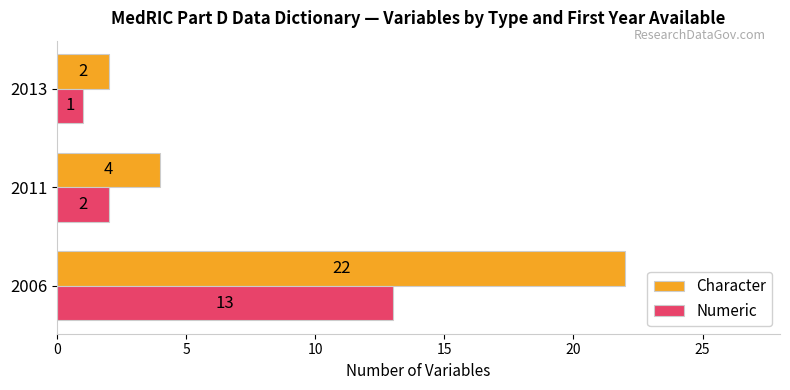

What is the highest value of the Character series?

22